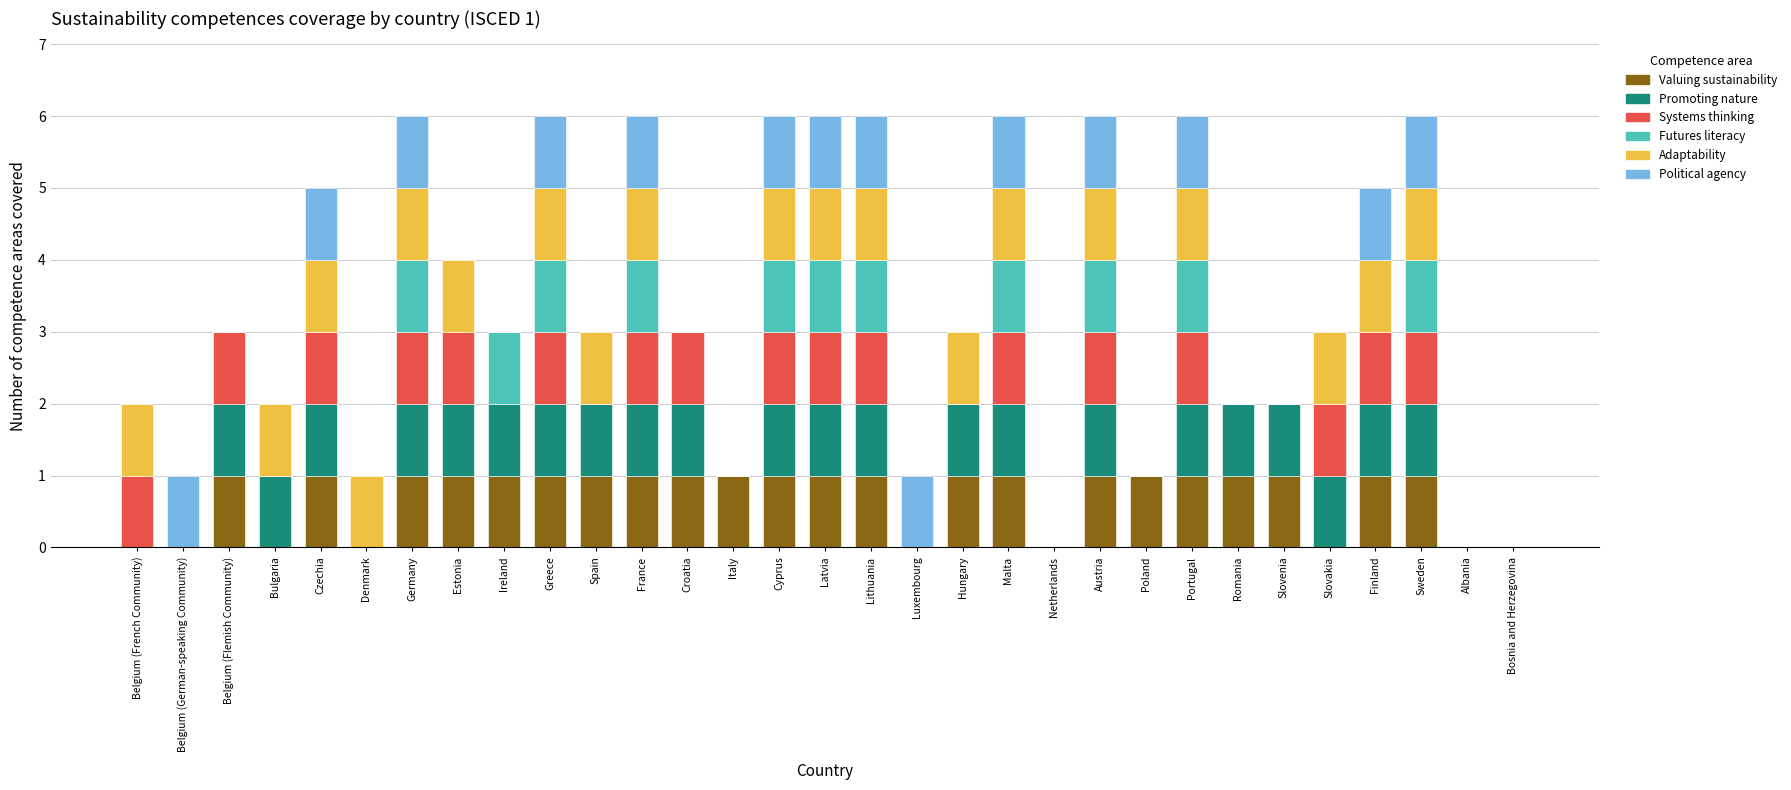

What is the total value across all series at Malta?

6